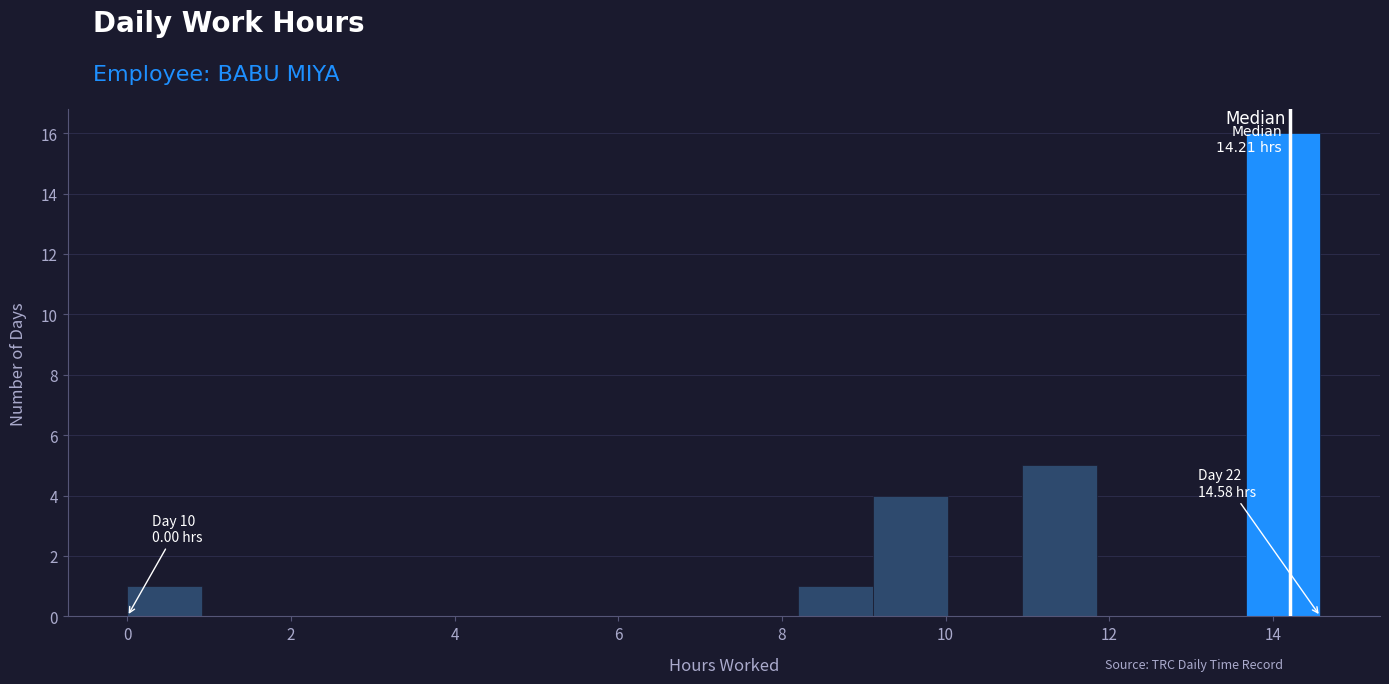

Over which range of the x-axis is the bar tallest?

13.6 to 14.6